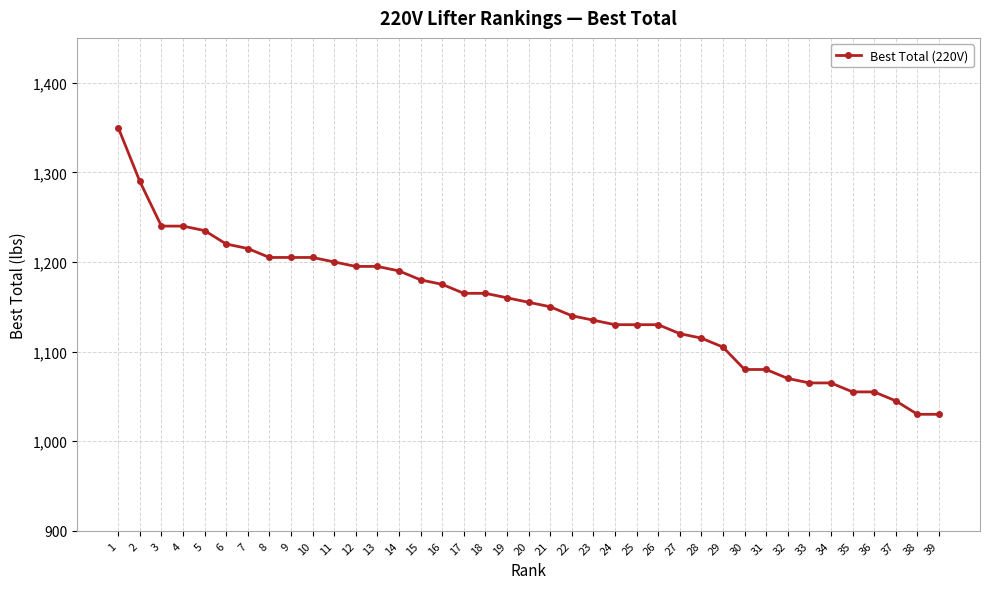

Does the chart display data point markers on the line(s)?

Yes